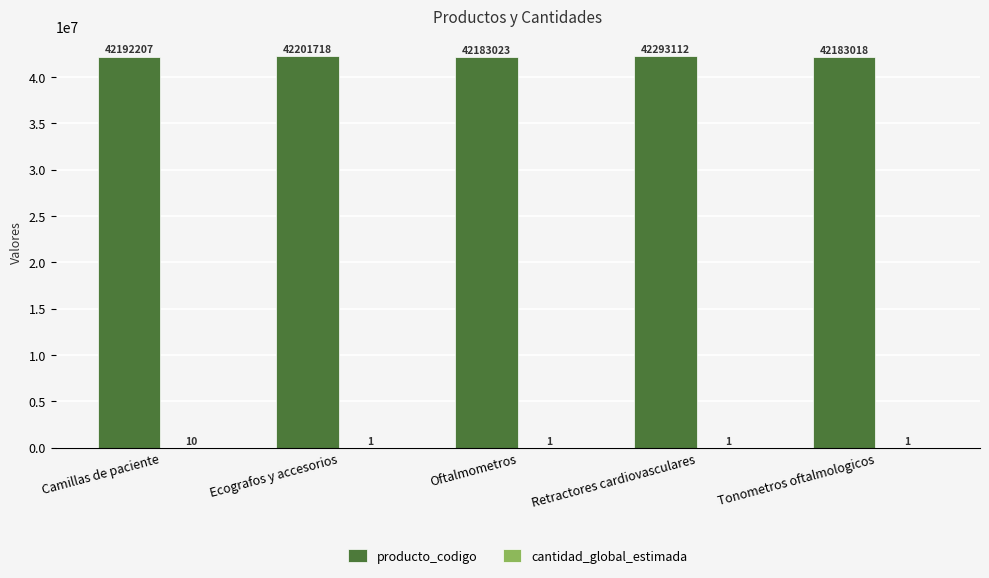

True or false: producto_codigo has a value of 42201718 at Ecografos y accesorios.

True